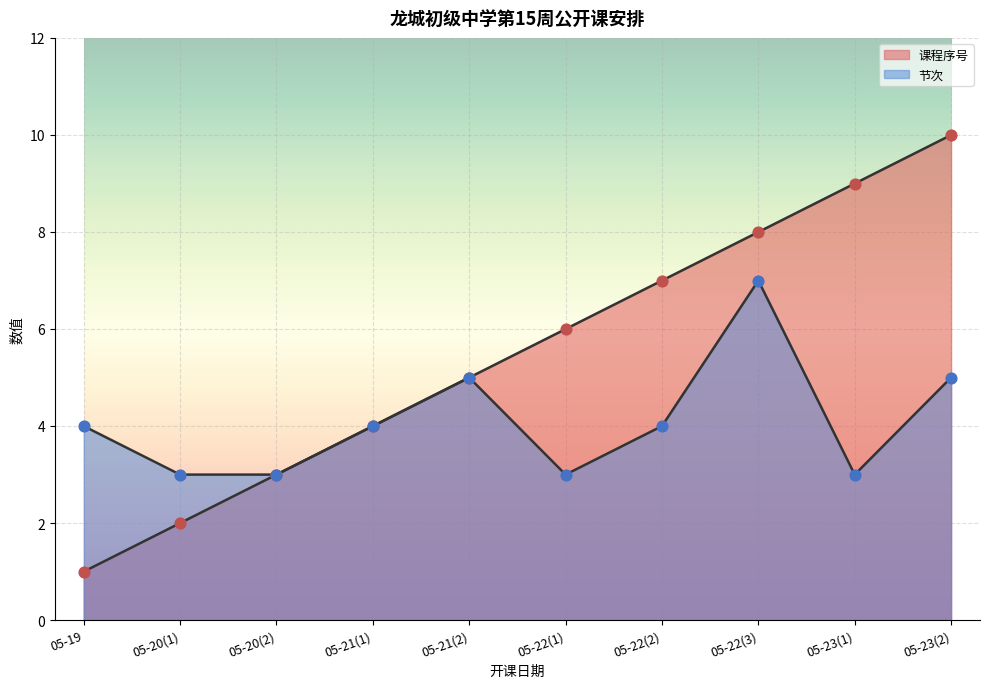

At how many categories does at least one series exceed 4?

6